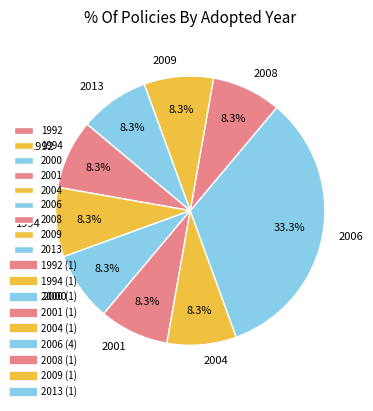

To the nearest percent, what is the average slice percentage?

11%